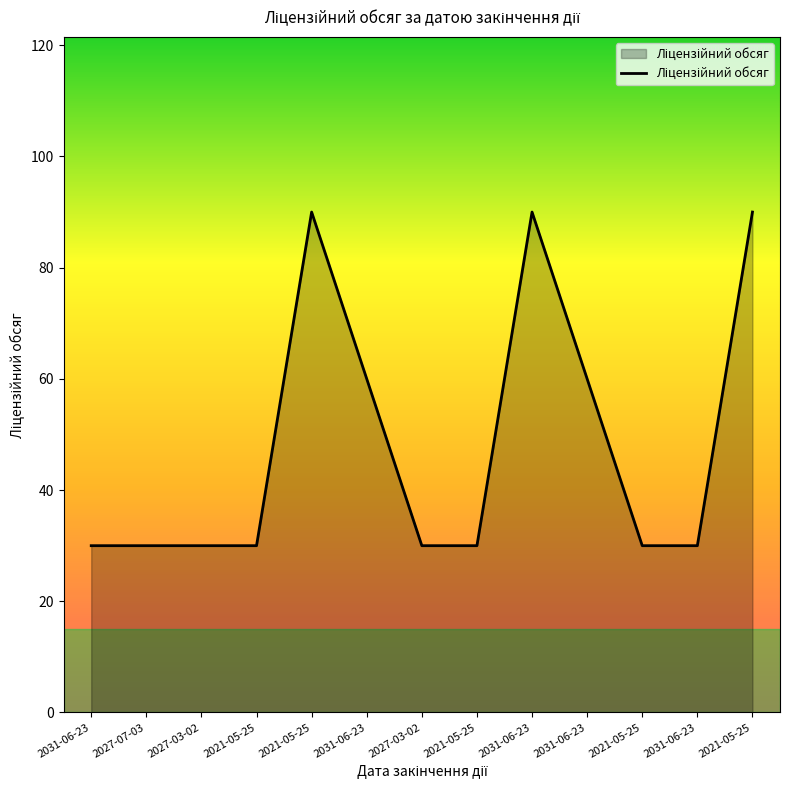

Does the chart have visible grid lines?

No